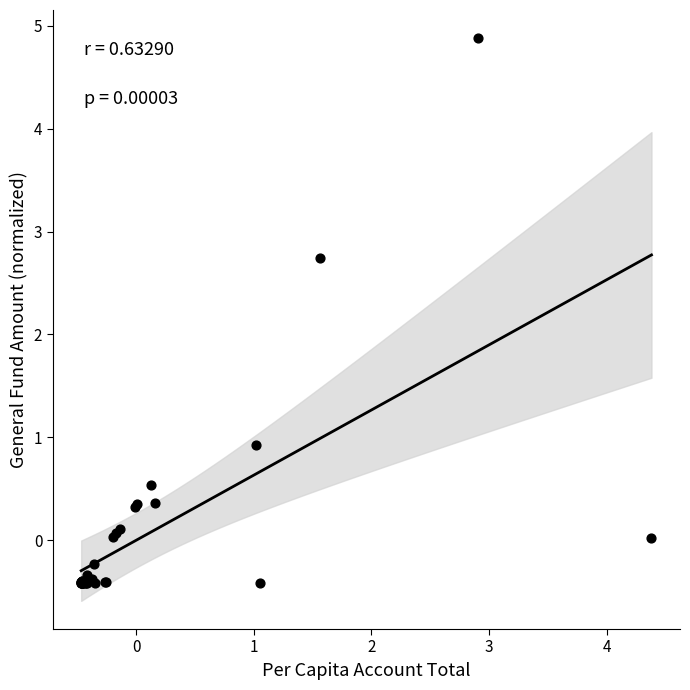

What Y value in the scatter plot is closest to 2?

2.7